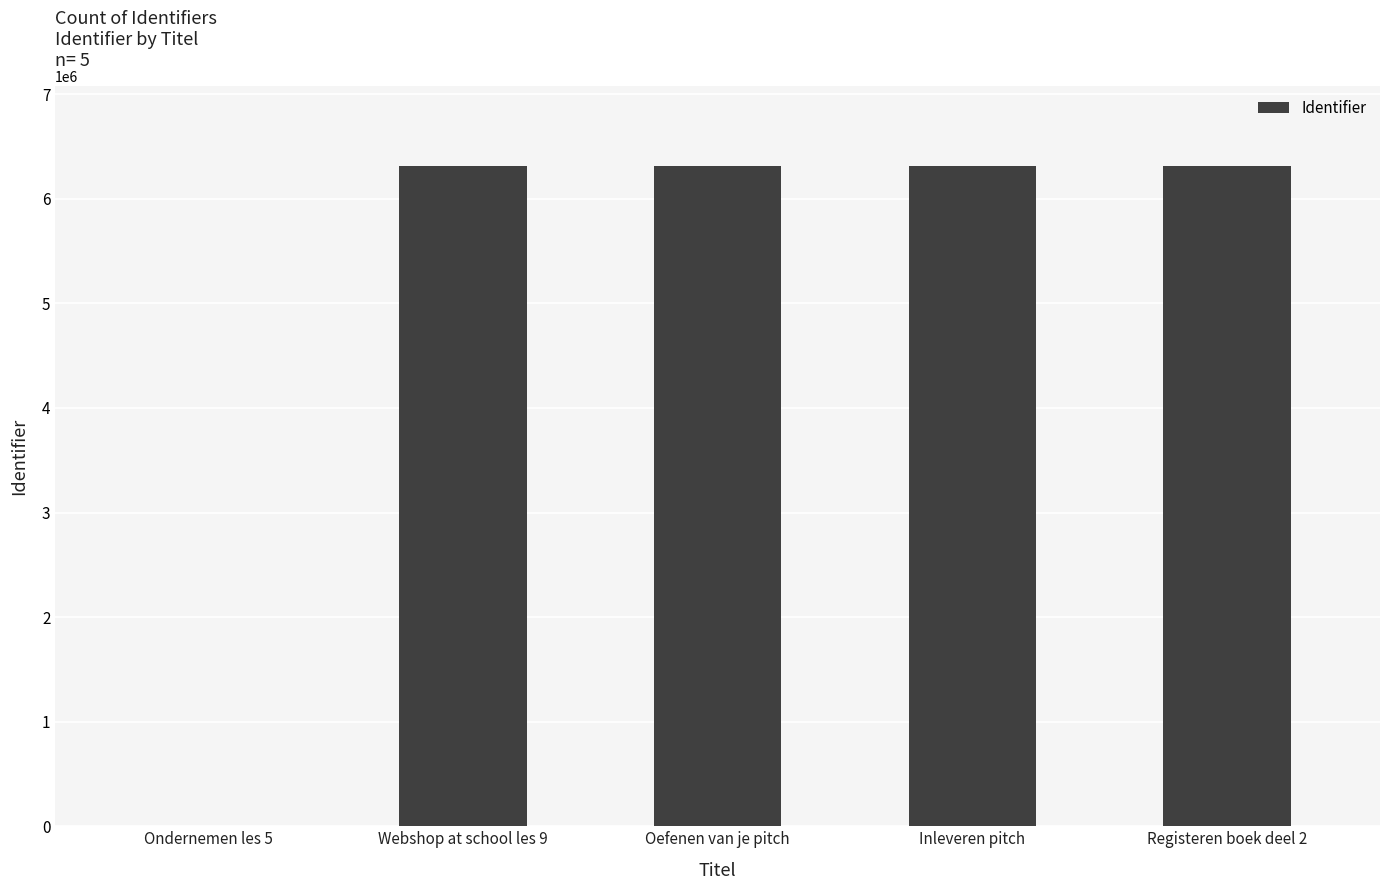

Is it true that the value at Inleveren pitch is 9318833?

False